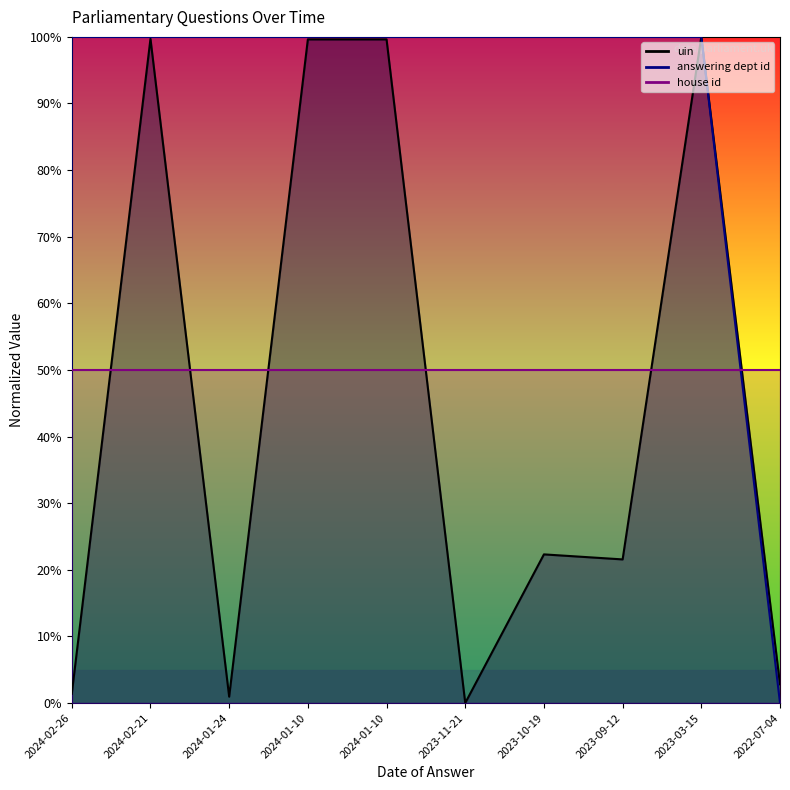

Is the value of uin at 2024-02-26 greater than the value of answering dept id at 2024-02-26?

No